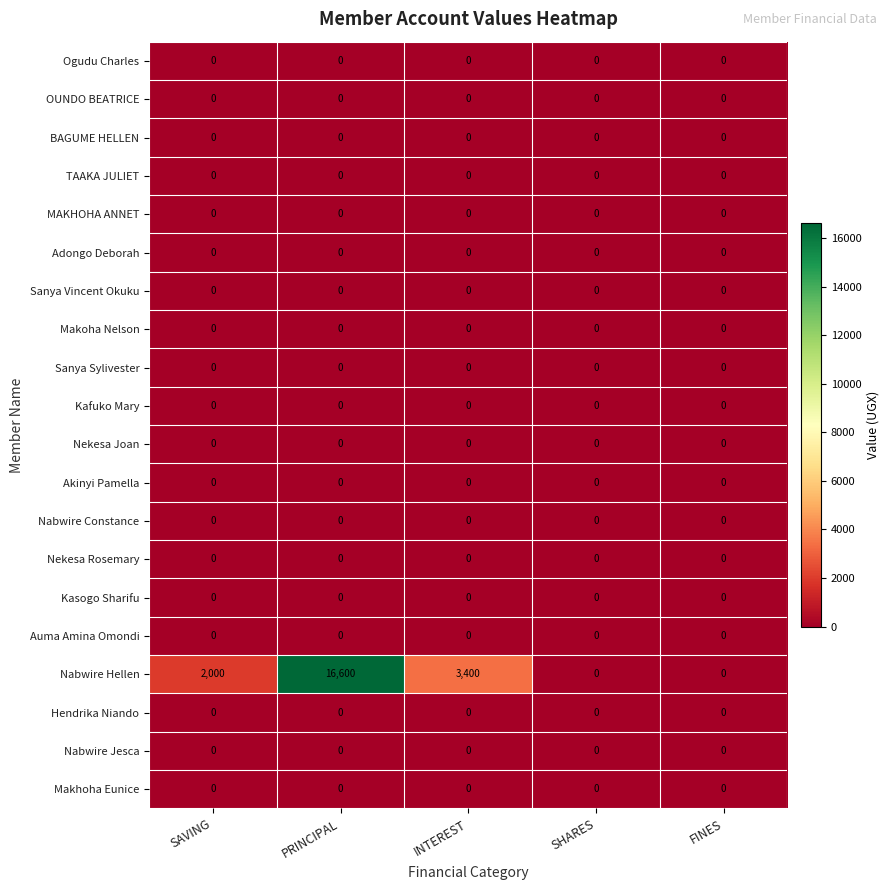

At how many categories does at least one series exceed 14629?

1